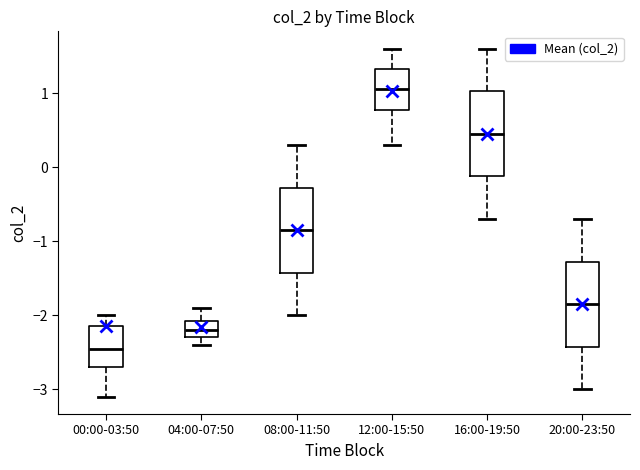

Where does the median line of the box for 08:00-11:50 sit on the y-axis? The values are not printed on the chart, so give them approximately, as read against the axis.

-0.8